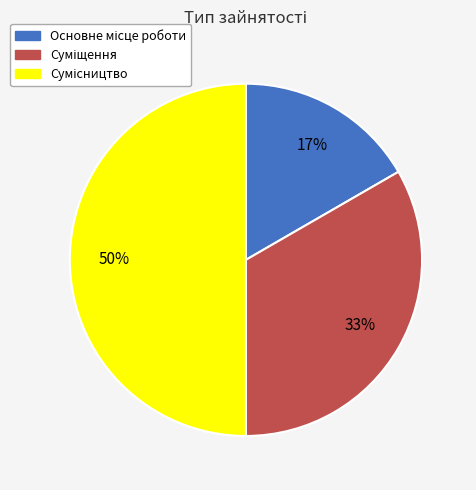

To the nearest percent, what is the average slice percentage?

33%